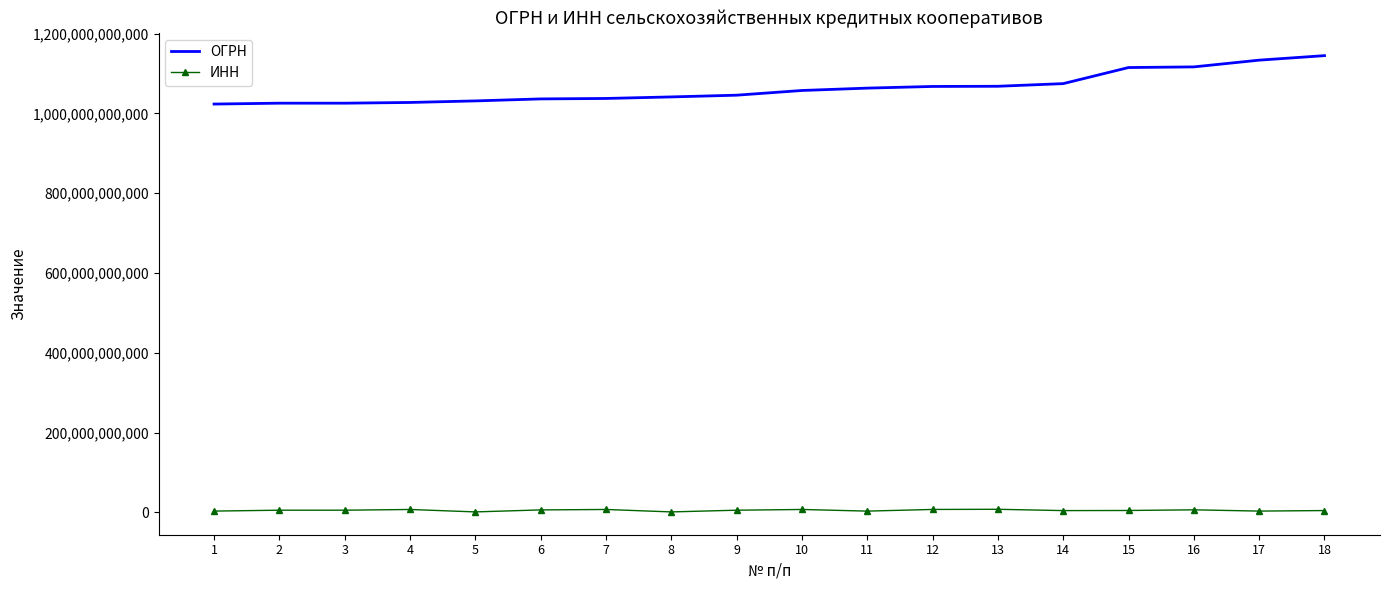

What is the difference between the maximum and minimum values in the ИНН series?

6567897488